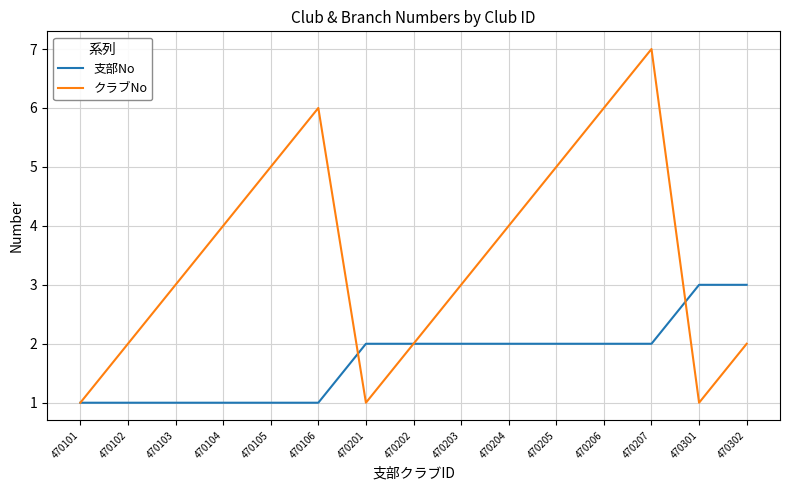

Where is the first local minimum for クラブNo?

470201